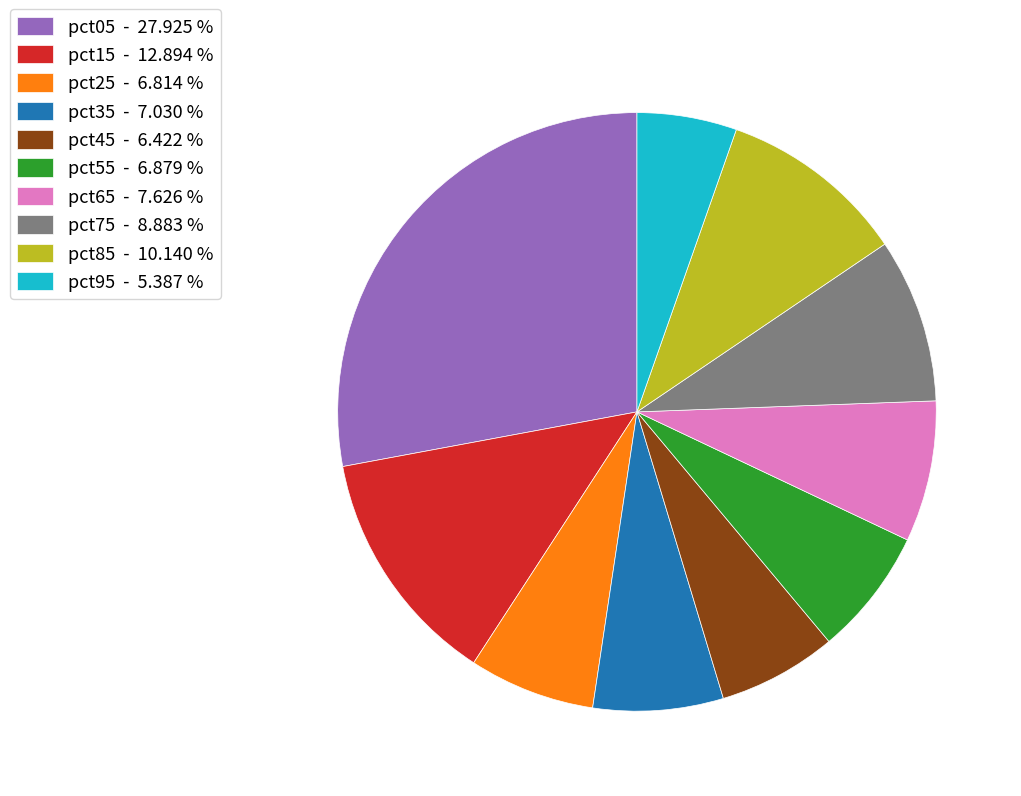

Which has a higher value, pct85 - 10.140 % or pct45 - 6.422 %?

pct85 - 10.140 %